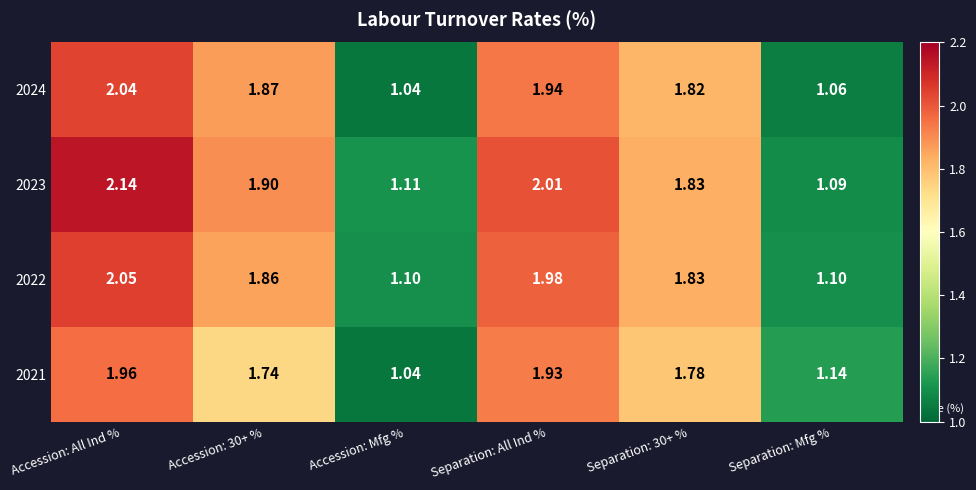

Which category has the highest value across all series?

Accession: All Ind %